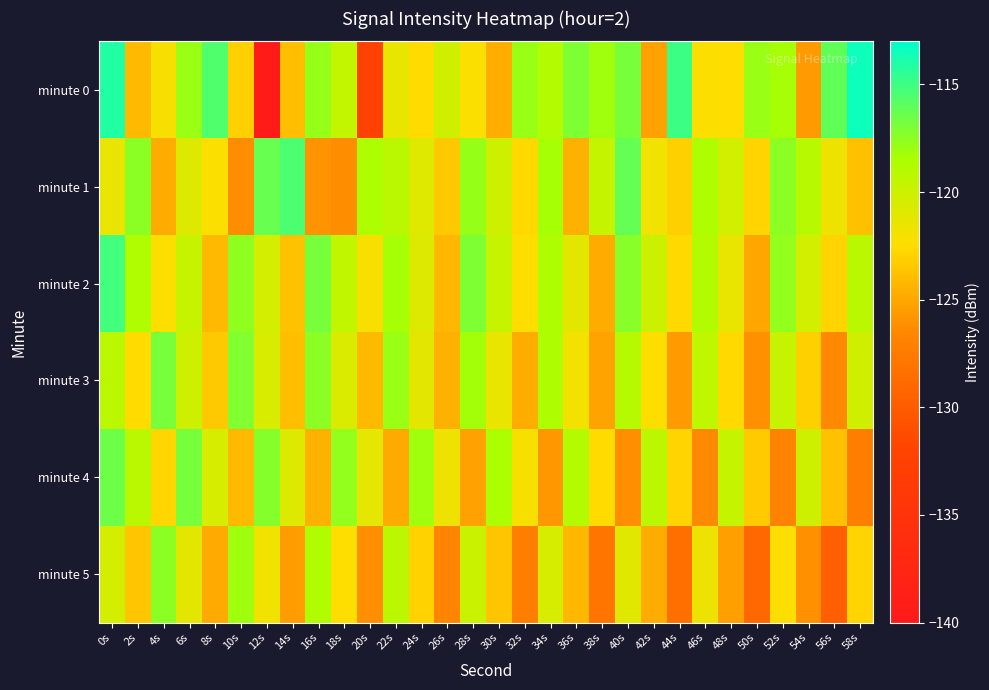

At which category does the chart reach its peak across all series?

58s